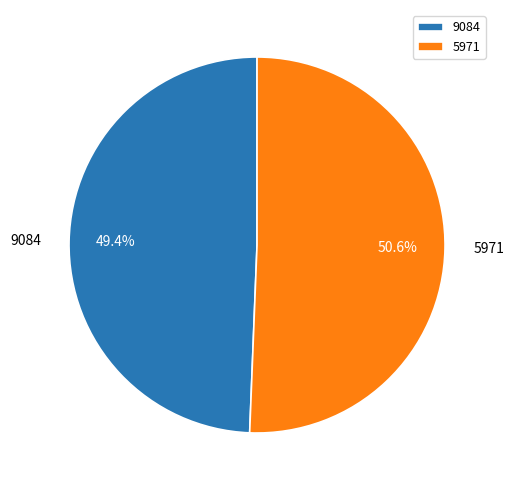

Count the number of slices in the pie.

2